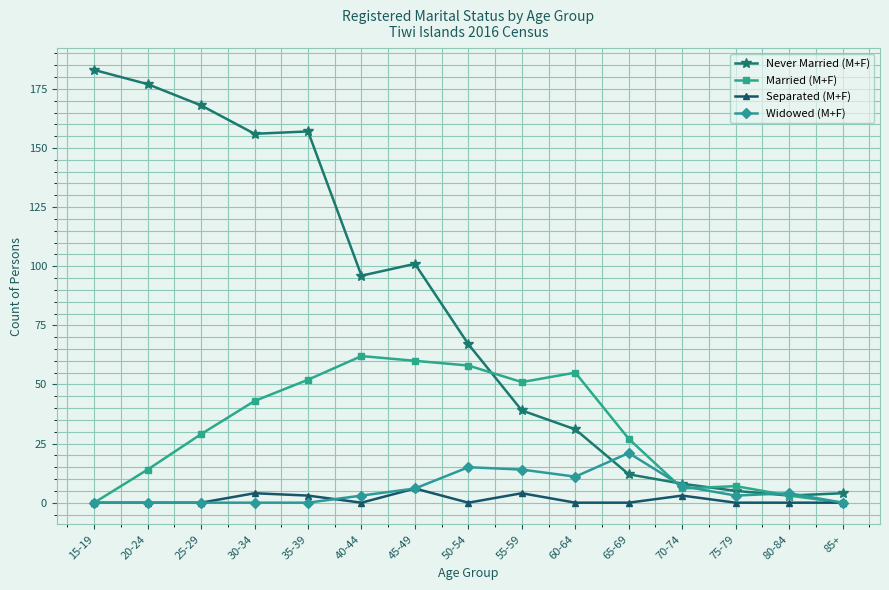

Reading left to right, what are all the values shown in this chart?

Never Married (M+F): 183	177	168	156	157	96	101	67	39	31	12	8	5	3	4
Married (M+F): 0	14	29	43	52	62	60	58	51	55	27	6	7	3	0
Separated (M+F): 0	0	0	4	3	0	6	0	4	0	0	3	0	0	0
Widowed (M+F): 0	0	0	0	0	3	6	15	14	11	21	7	3	4	0